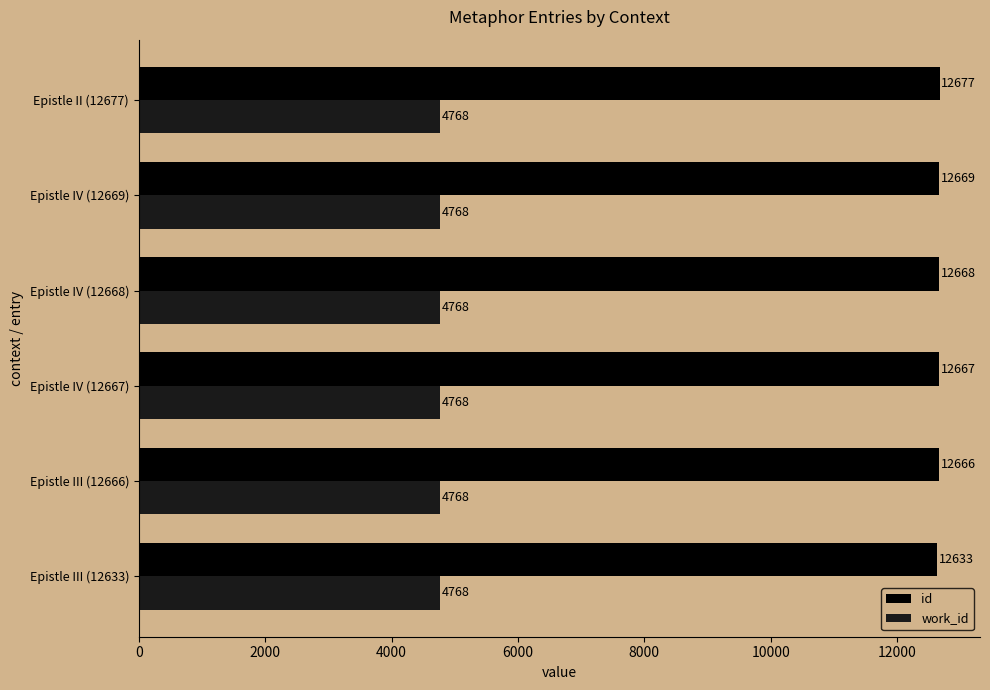

Count the number of data series in this chart.

2